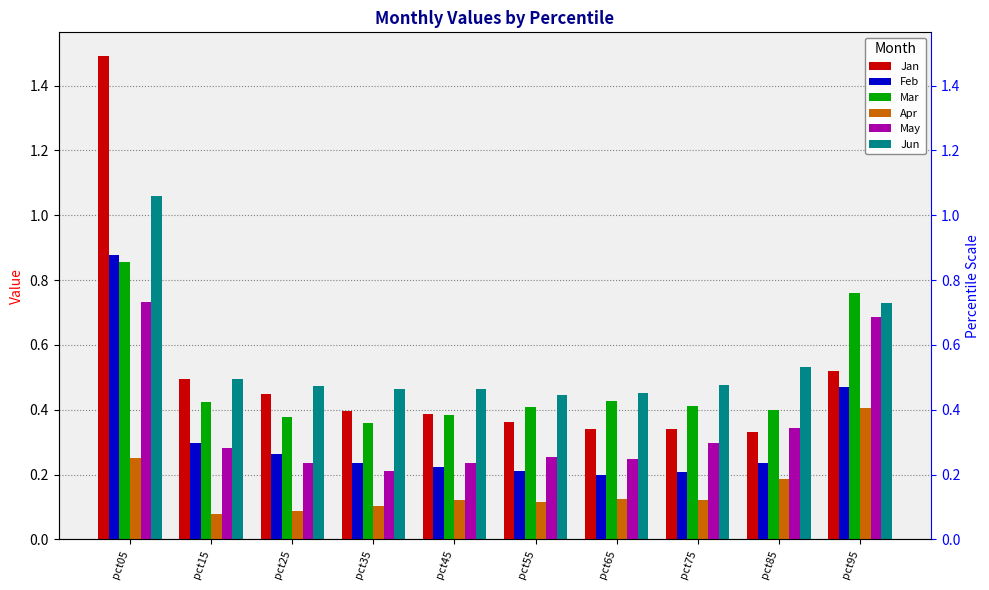

How many Feb values are between 0 and 1?

10